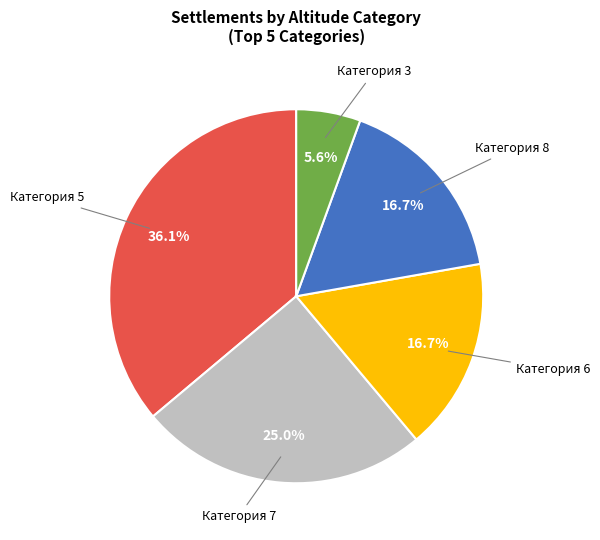

Is there any slice that represents more than half of the pie?

No